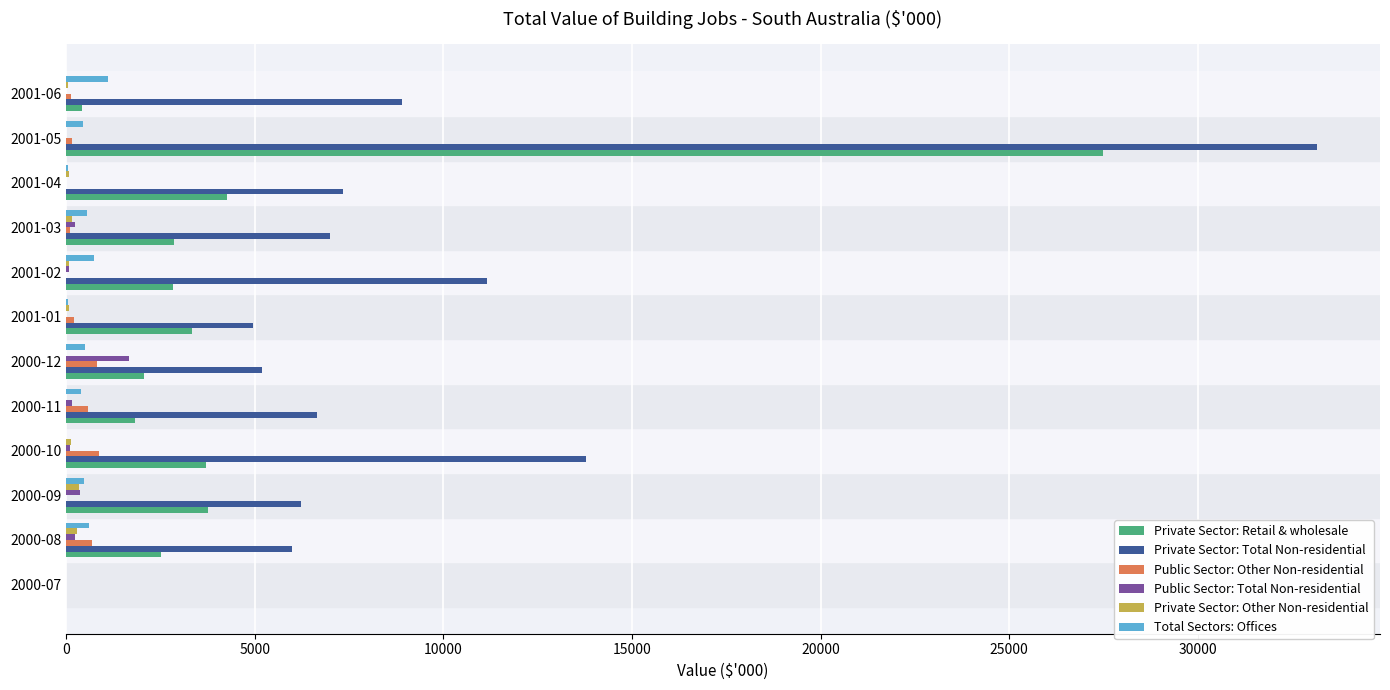

Which category has the highest value across all series?

2001-05